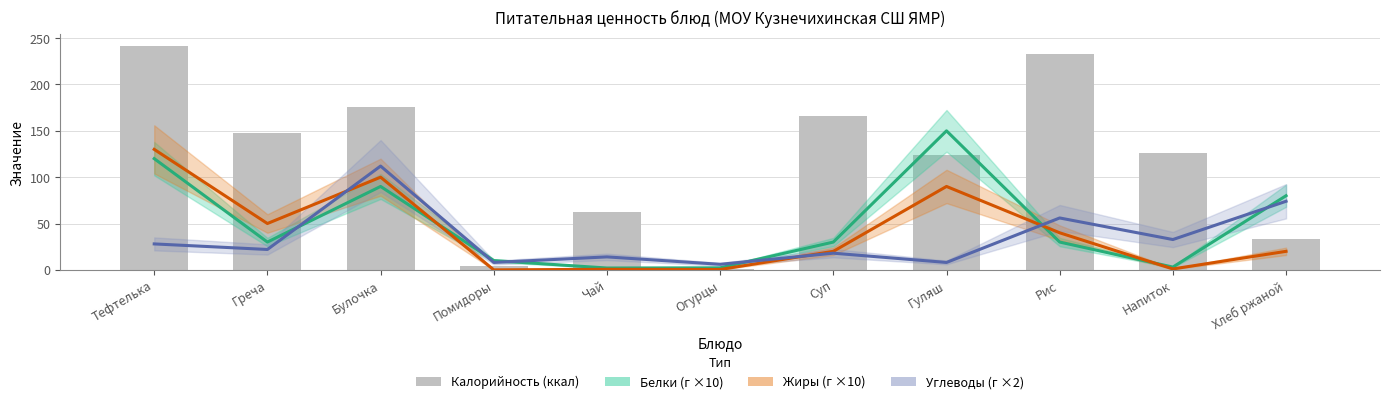

The value of Жиры (×10) at Греча is 50.0. True or false?

True